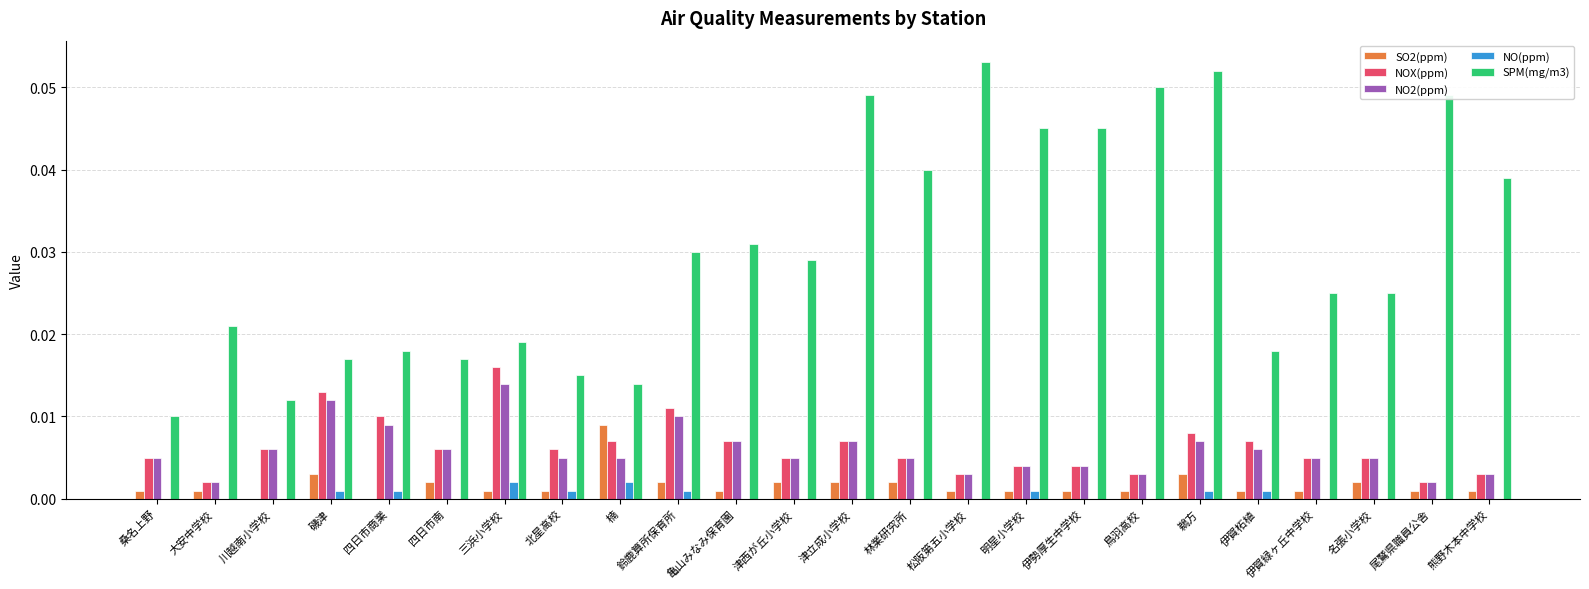

The value of SPM(mg/m3) at 松阪第五小学校 is 0.0. True or false?

False